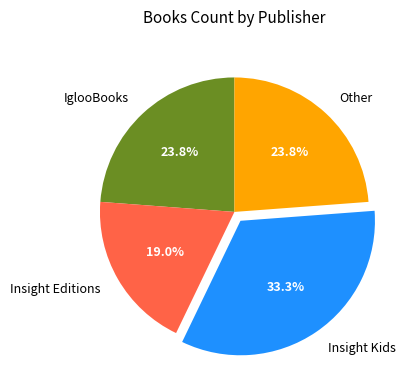

Which slice is the smallest?

Insight Editions